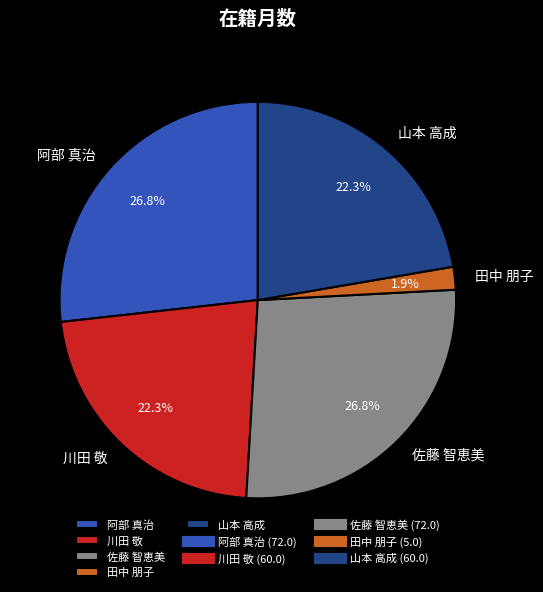

Which slice is the smallest?

田中 朋子